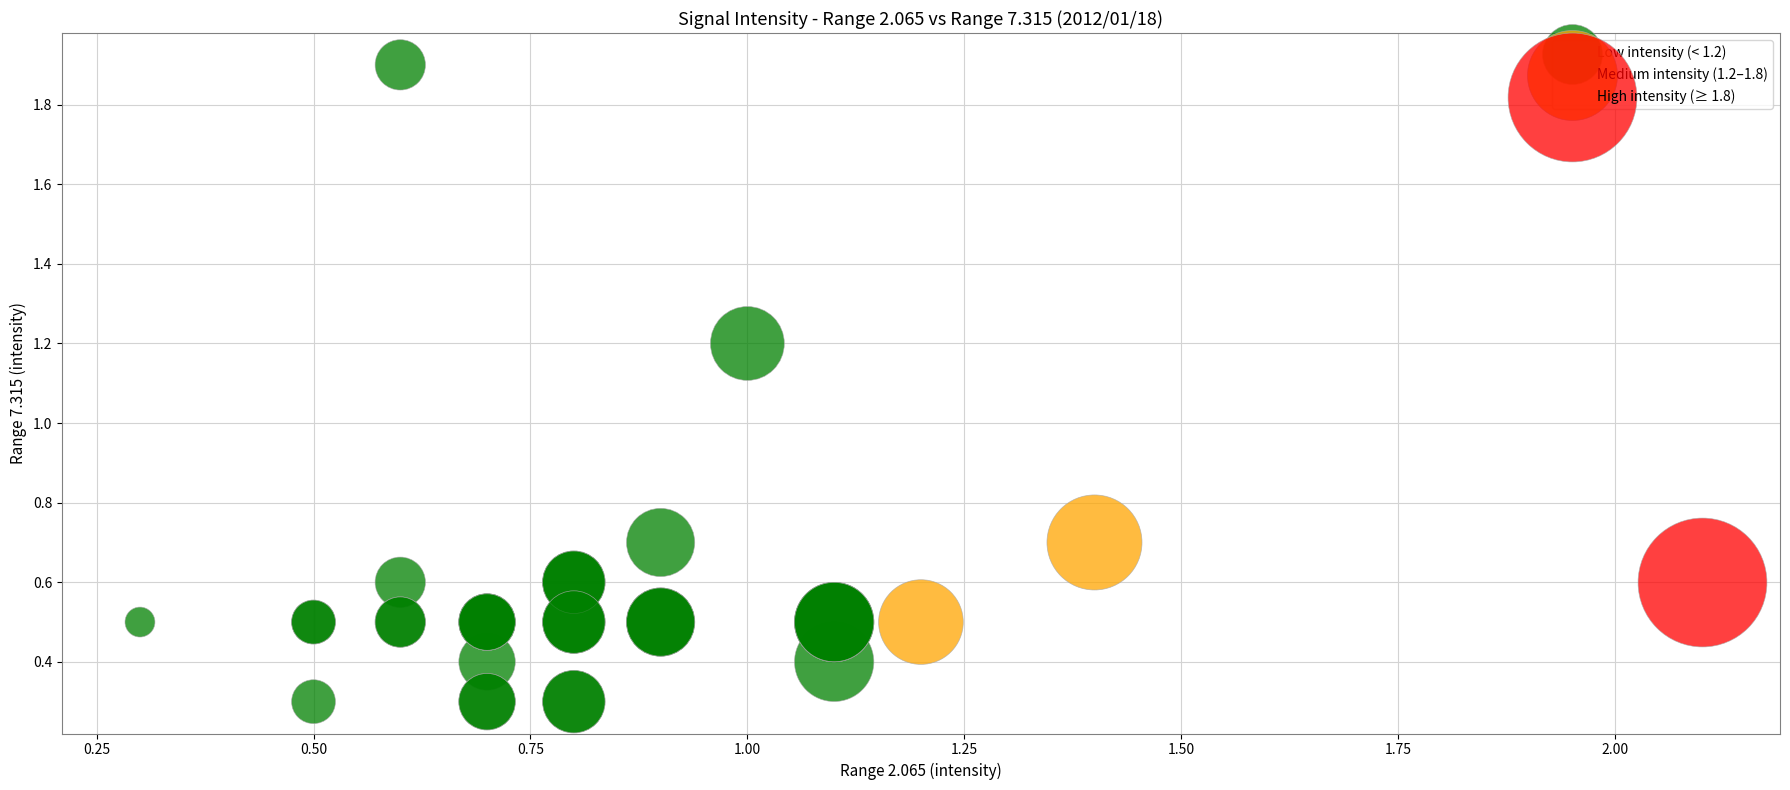

Which series contains the highest Y value?

Low intensity (< 1.2)